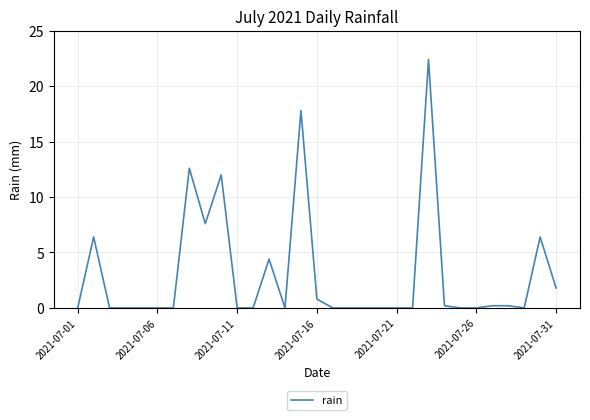

What is the difference between the maximum and minimum values?

22.4